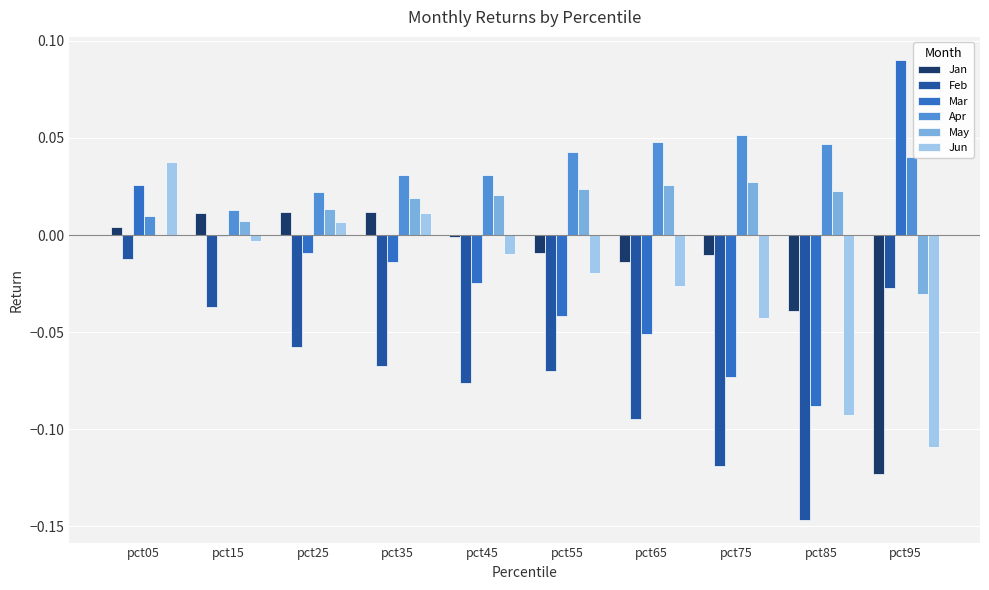

The Jun series shows -0.0 at pct95. True or false?

False